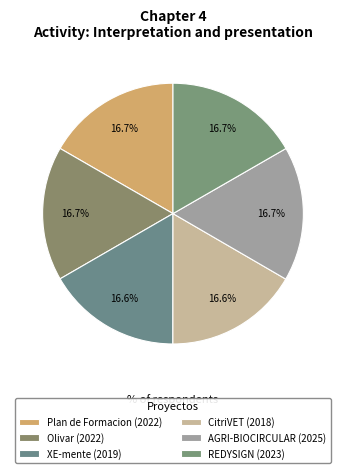

How many segments does this pie chart have?

6